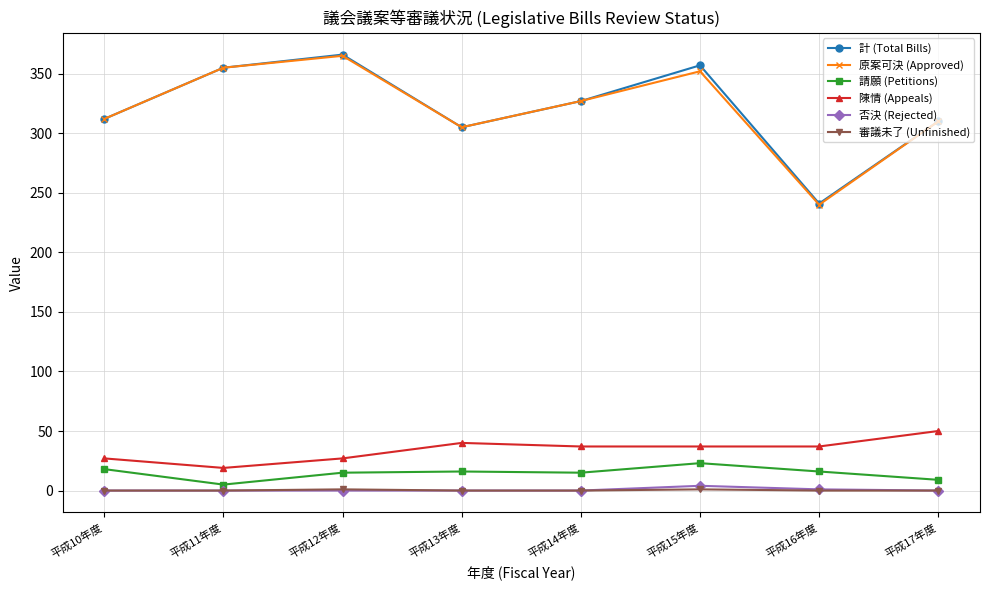

Which category has the lowest value in the 計 (Total Bills) series?

平成16年度